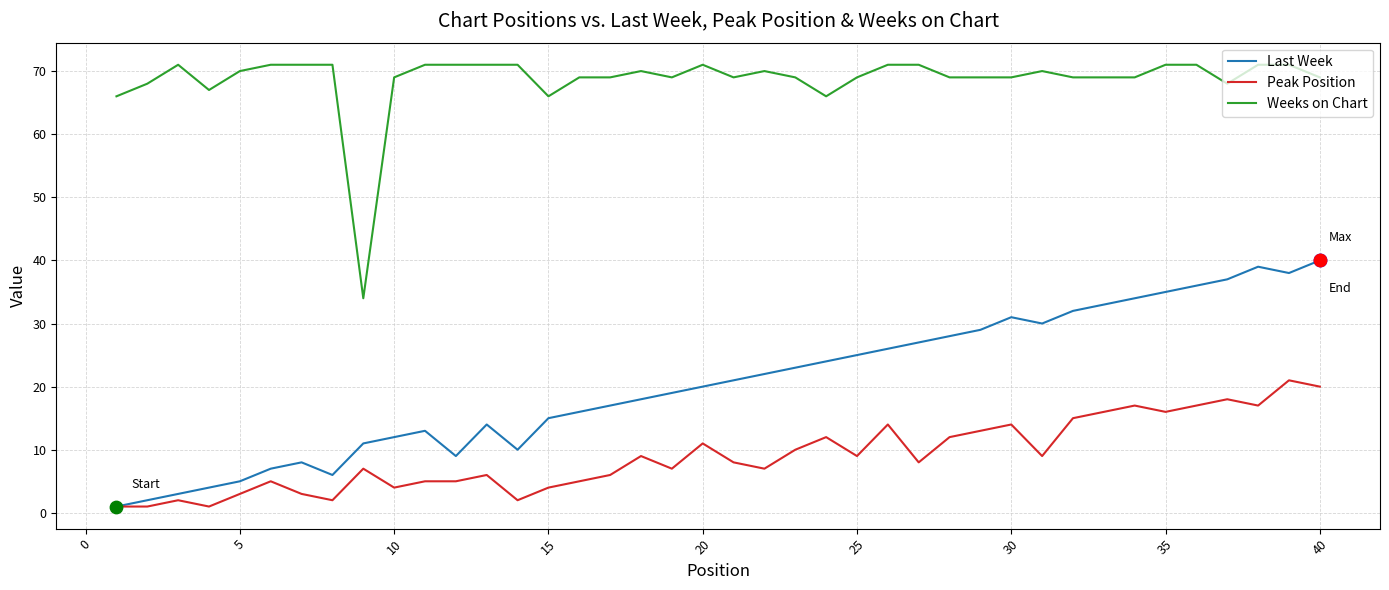

True or false: Peak Position and Weeks on Chart cross at least once.

False